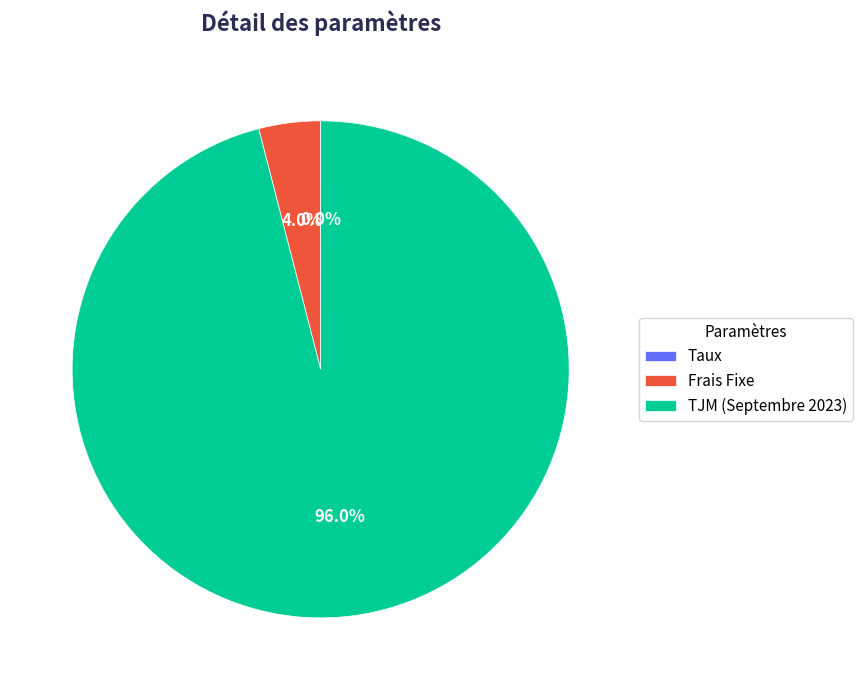

Approximately how many times larger is the value at TJM (Septembre 2023) compared to Frais Fixe?

24.0